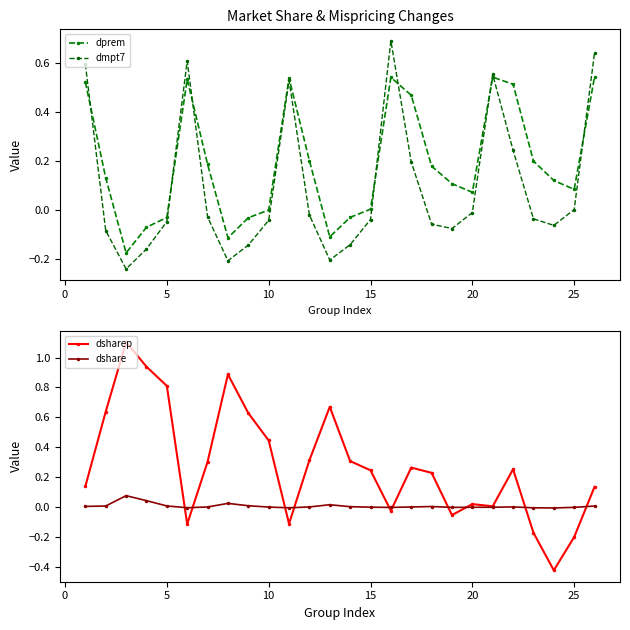

What is the value of the dsharep point at the 14th from the left?

0.3